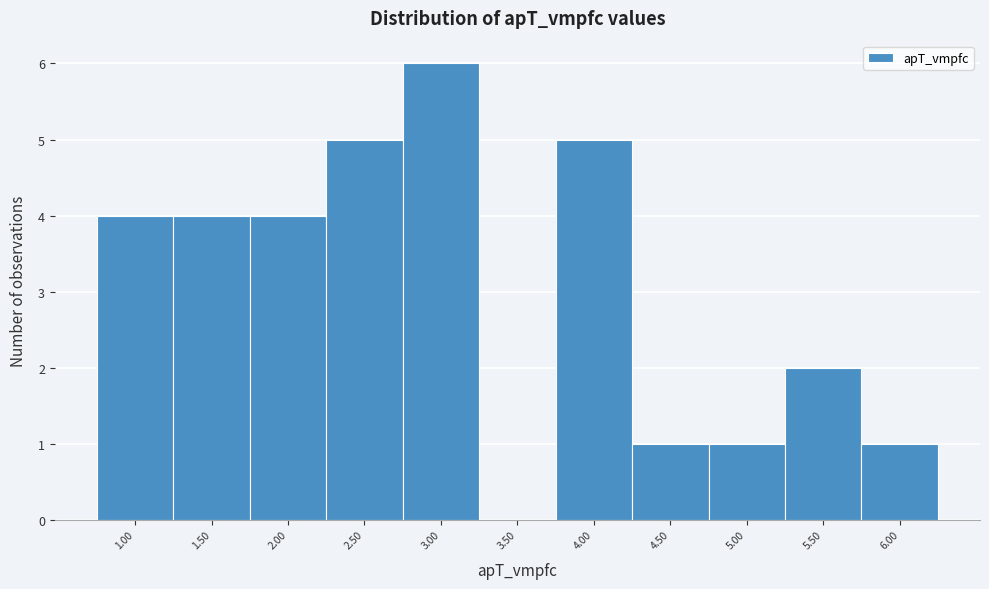

Reading right to left, extract all data points from this chart.

6.00=1	5.50=2	5.00=1	4.50=1	4.00=5	3.50=0	3.00=6	2.50=5	2.00=4	1.50=4	1.00=4